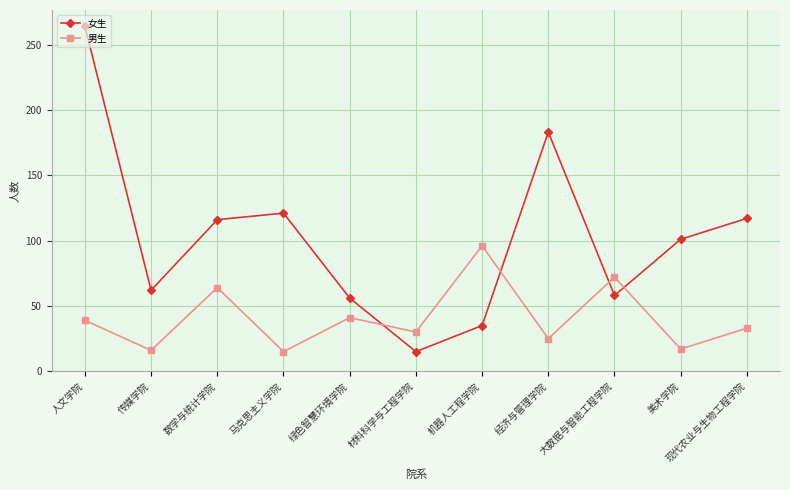

How many interior local valleys does the 女生 series have?

3